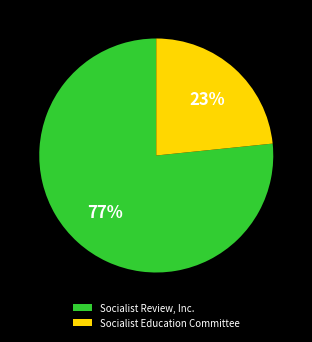

To the nearest percent, what portion does Socialist Education Committee represent?

23%